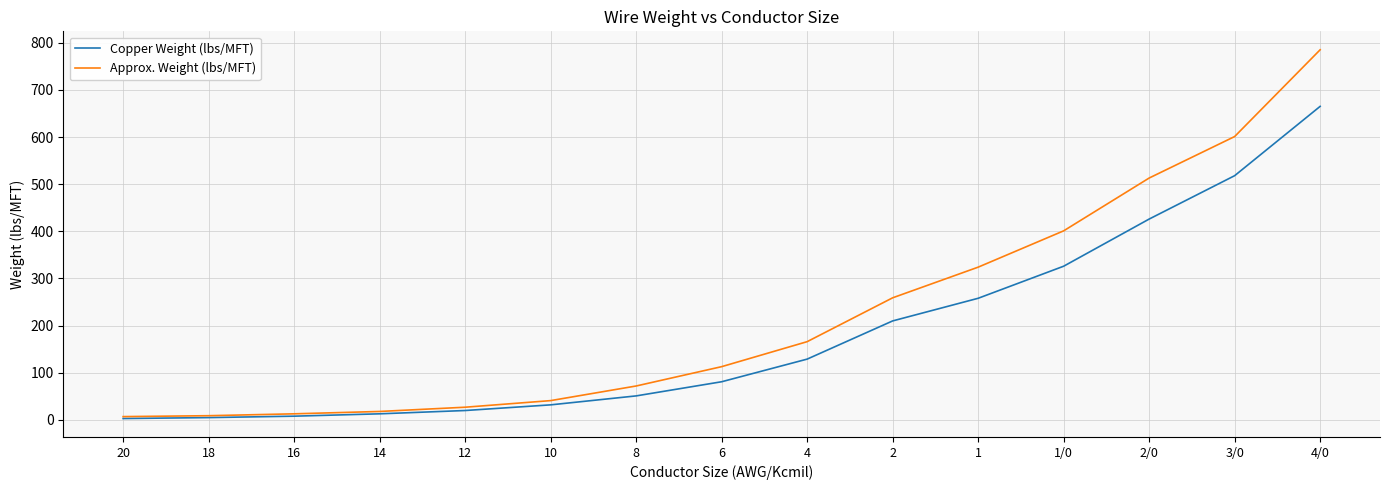

What is the maximum value for Approx. Weight (lbs/MFT)?

785.0